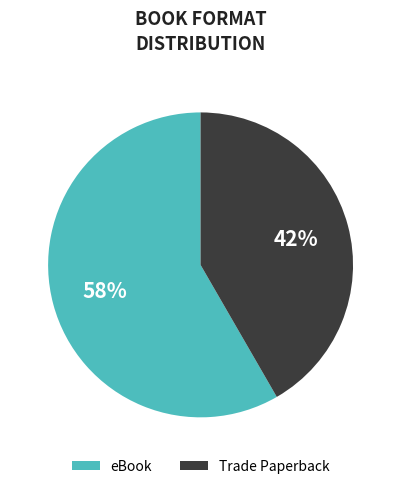

Does eBook account for over 50% of the chart?

Yes